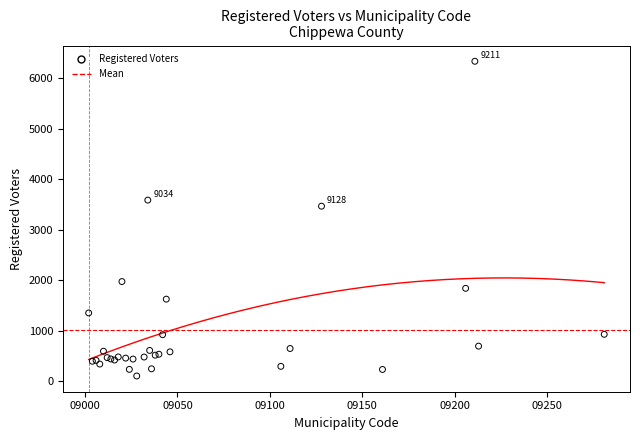

What Y value in the scatter plot is closest to 3218?

3465